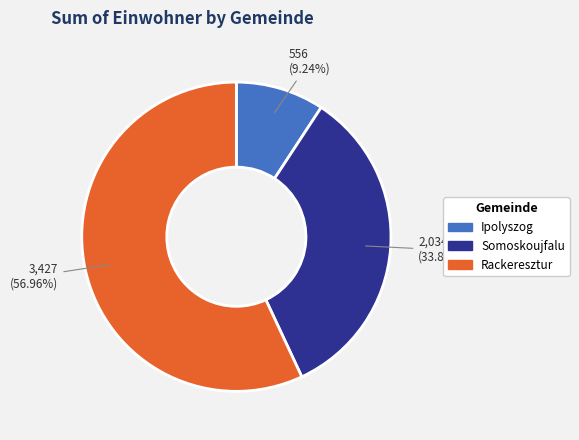

Is it true that Somoskoujfalu is 34% of the pie?

True